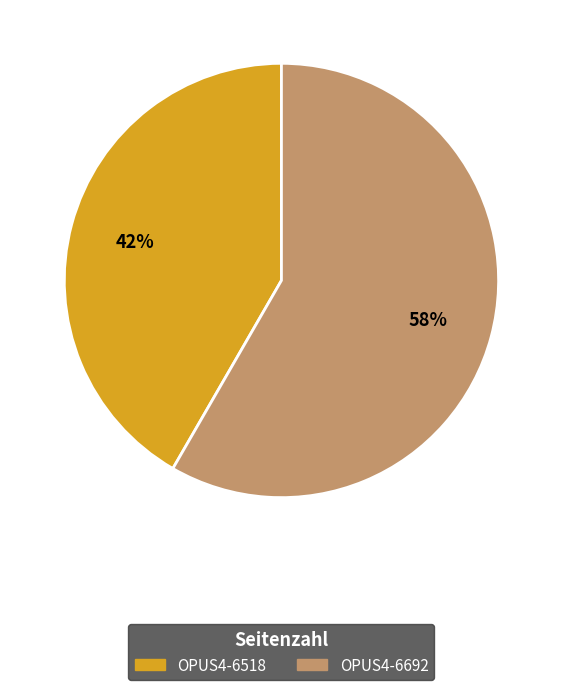

What is the smallest slice in the pie chart?

OPUS4-6518